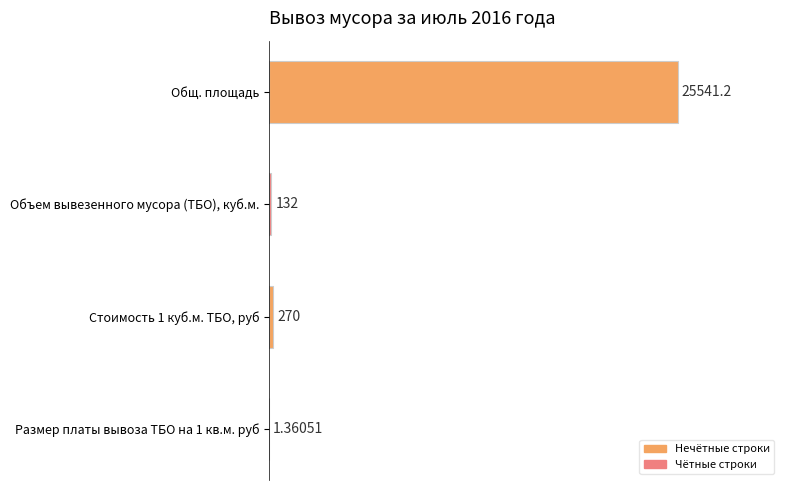

At which category does the chart reach its peak across all series?

Общ. площадь